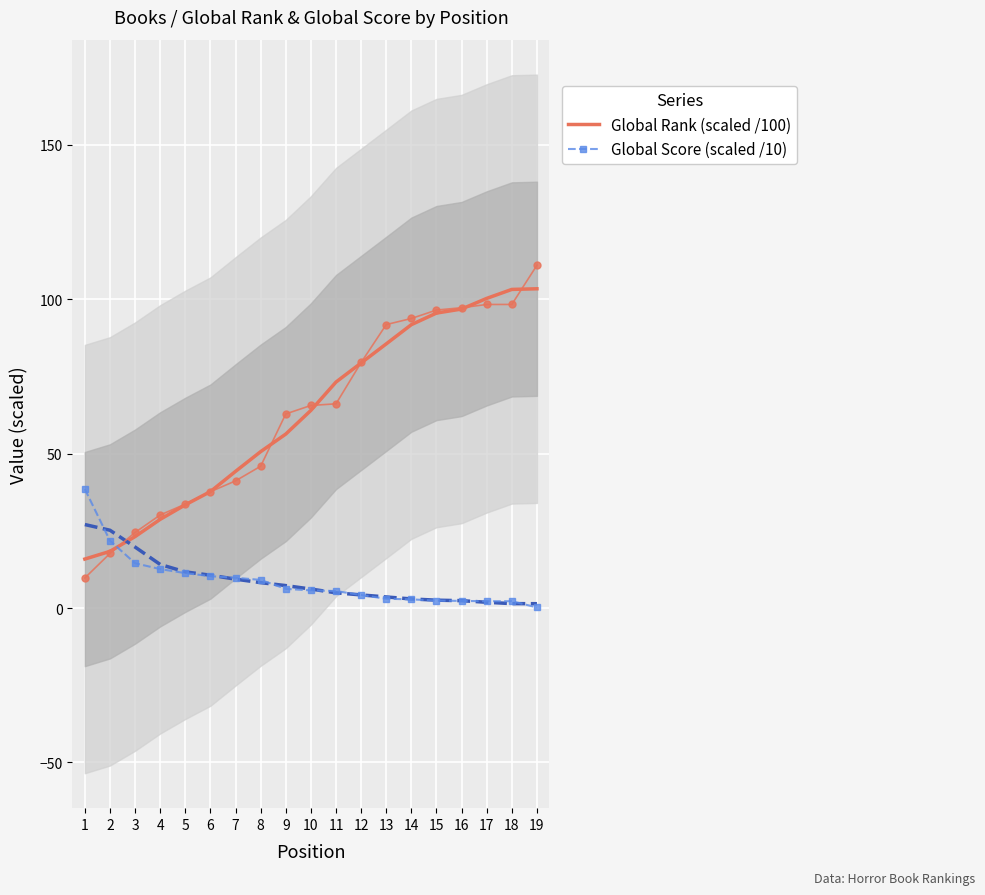

How many series are shown in this chart?

2